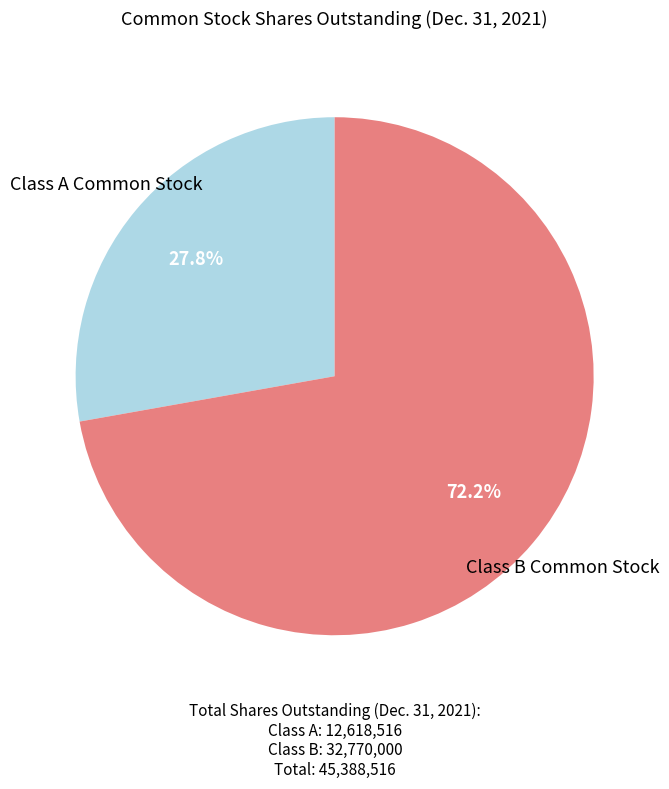

Count the number of slices in the pie.

2